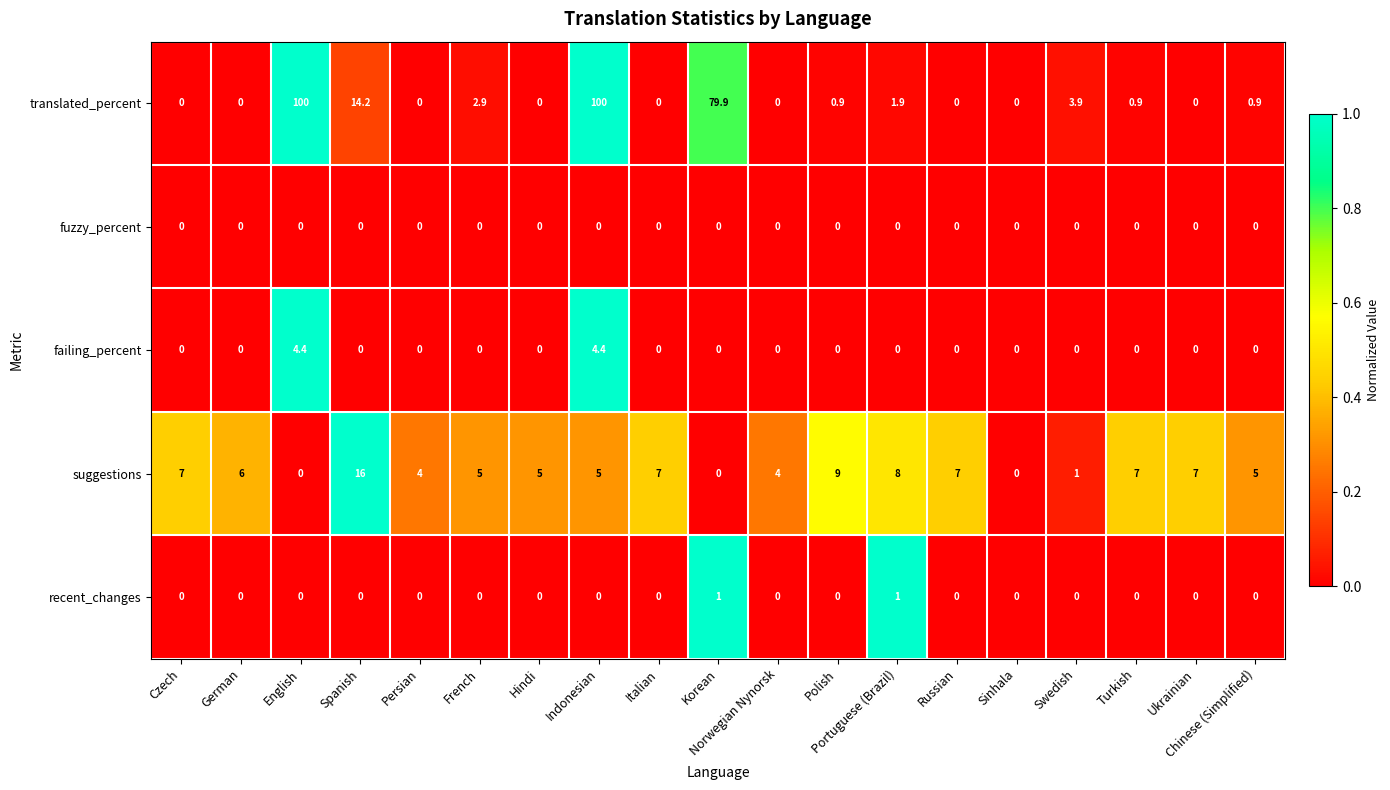

At which category is the sum across all series the highest?

Indonesian